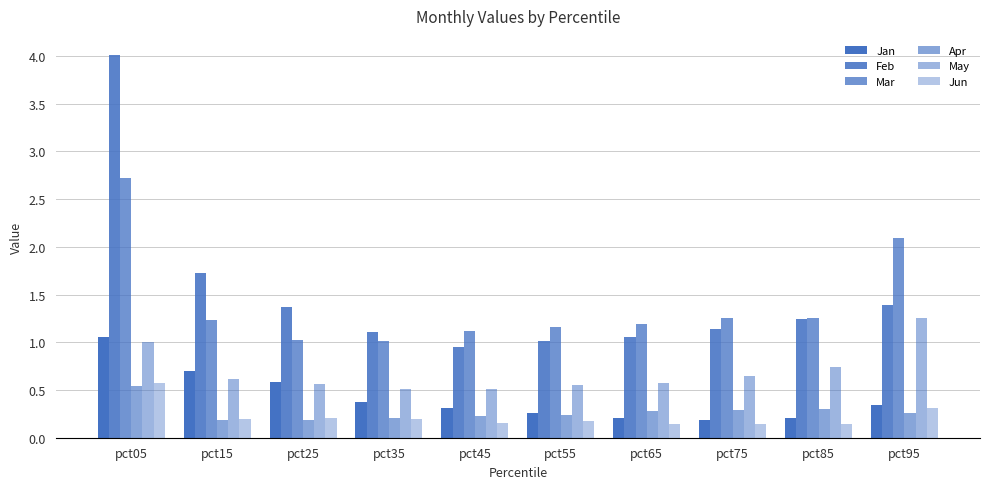

Where is Jan nearest to the value 0?

pct75